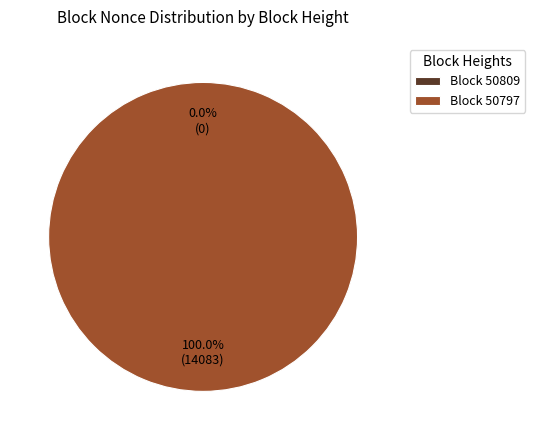

Which category has the smallest portion of the pie?

50809